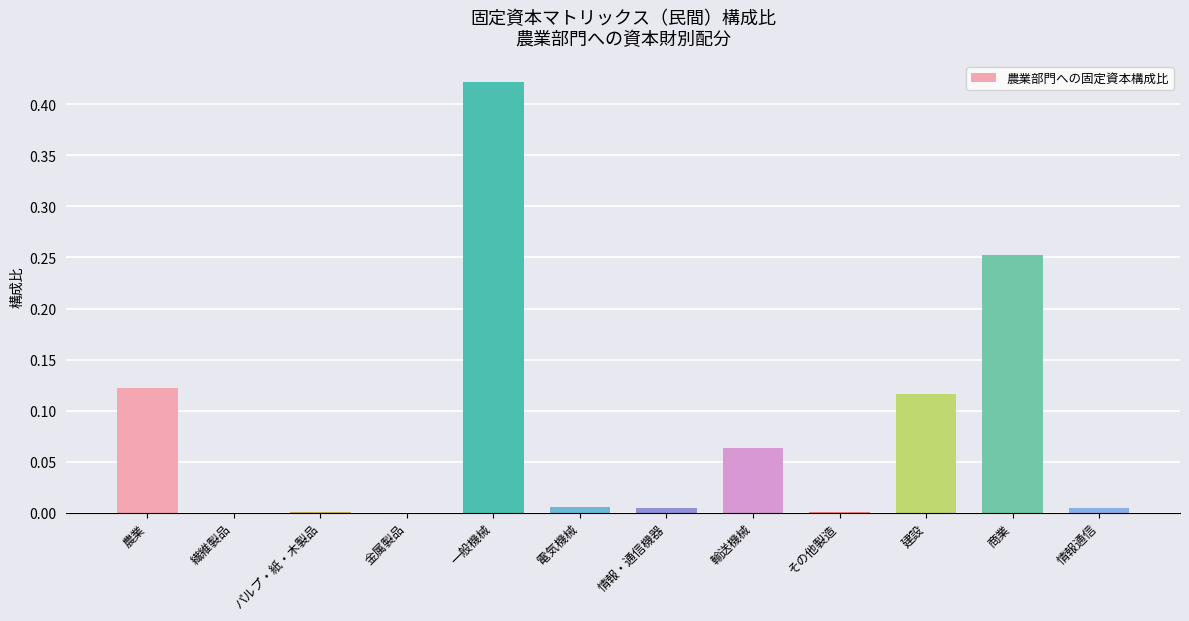

Does the chart contain stacked bars?

No